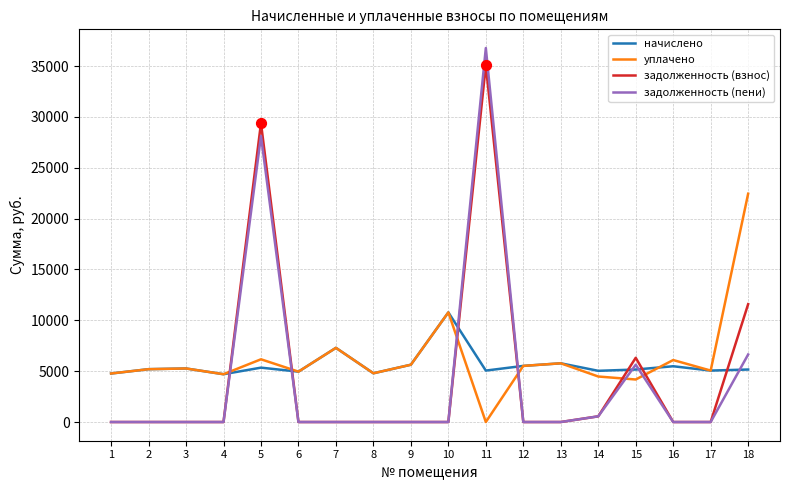

What is the difference between the highest and lowest values at 5?

24038.8